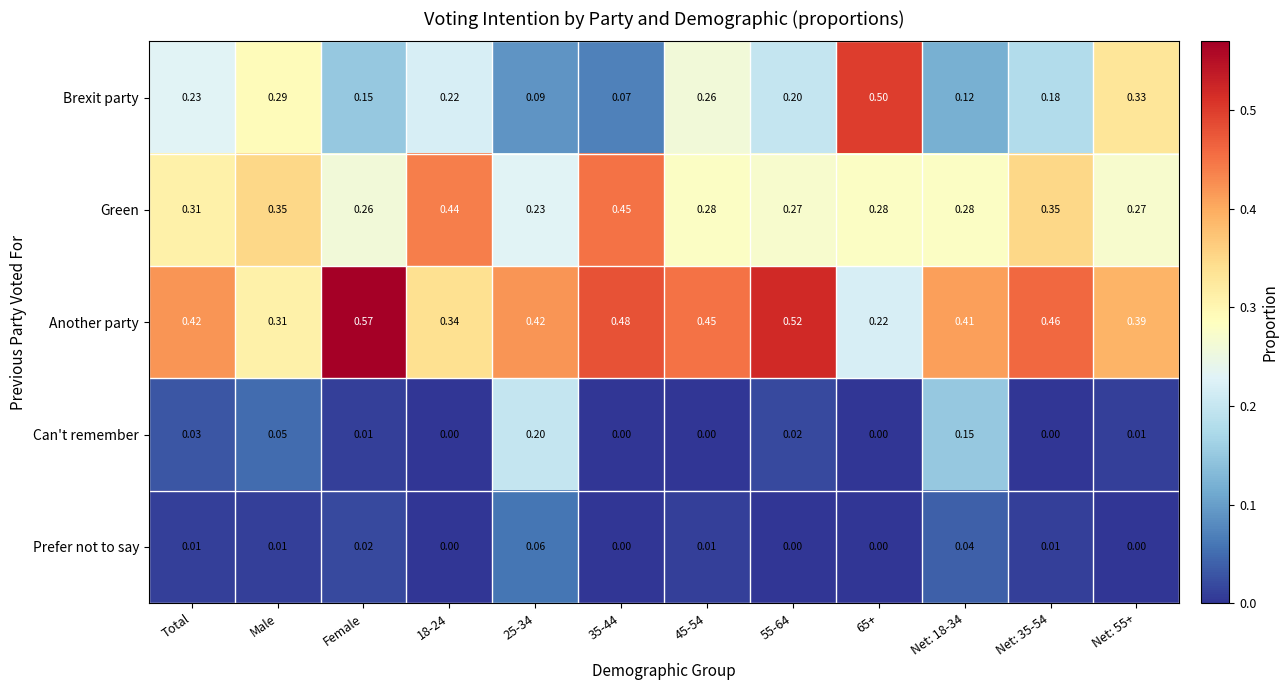

Which series has the largest total across all categories?

Another party